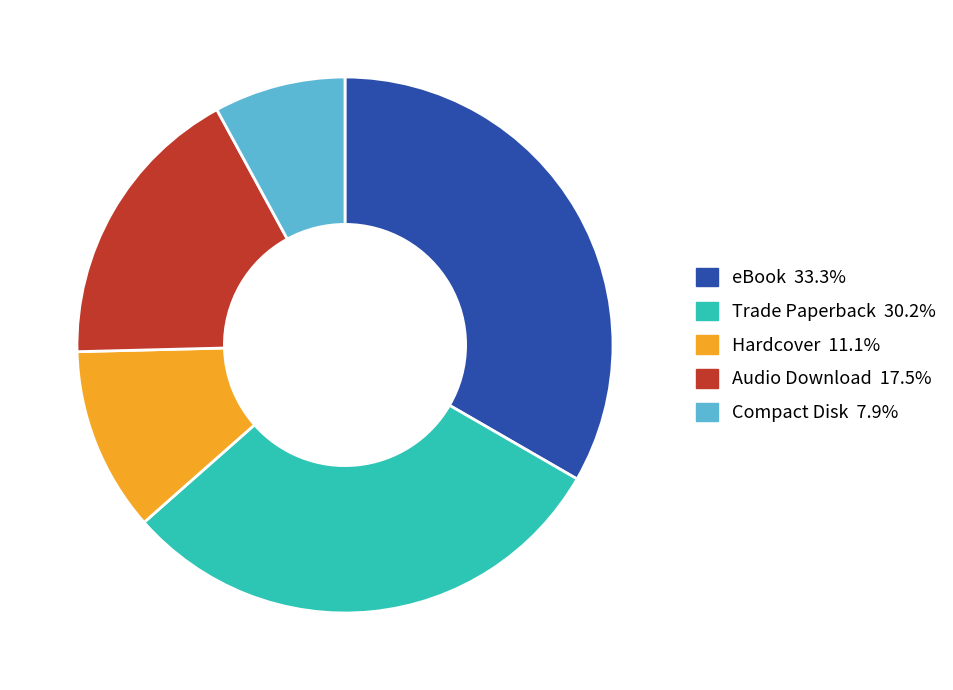

Which category has the smallest portion of the pie?

Compact Disk